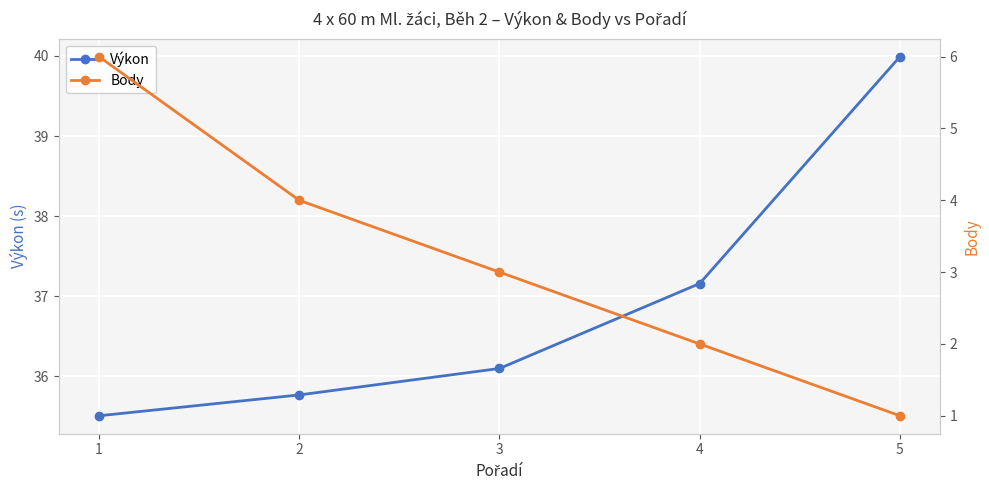

What is the sum of the Výkon values at 3 and 1?

71.6